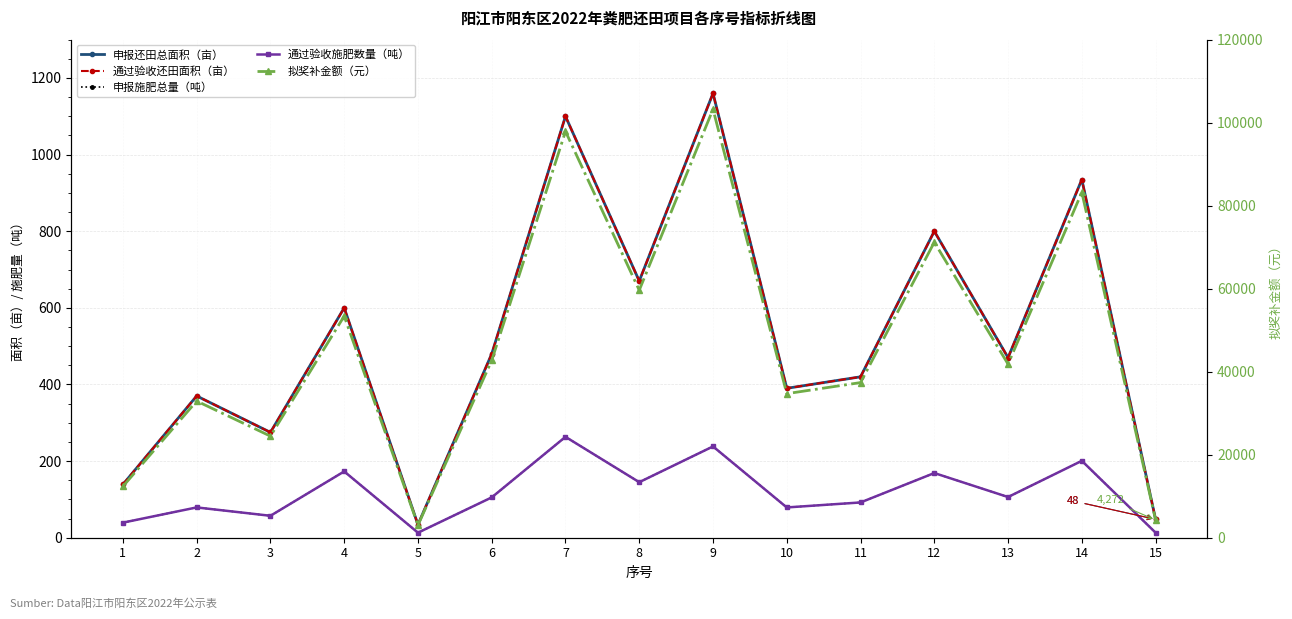

What is the minimum value for 通过验收施肥数量（吨）?

13.1